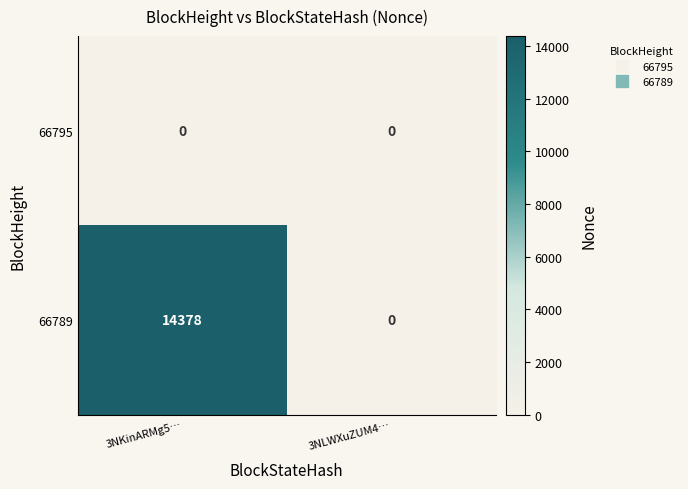

Which series has the largest total across all categories?

66789